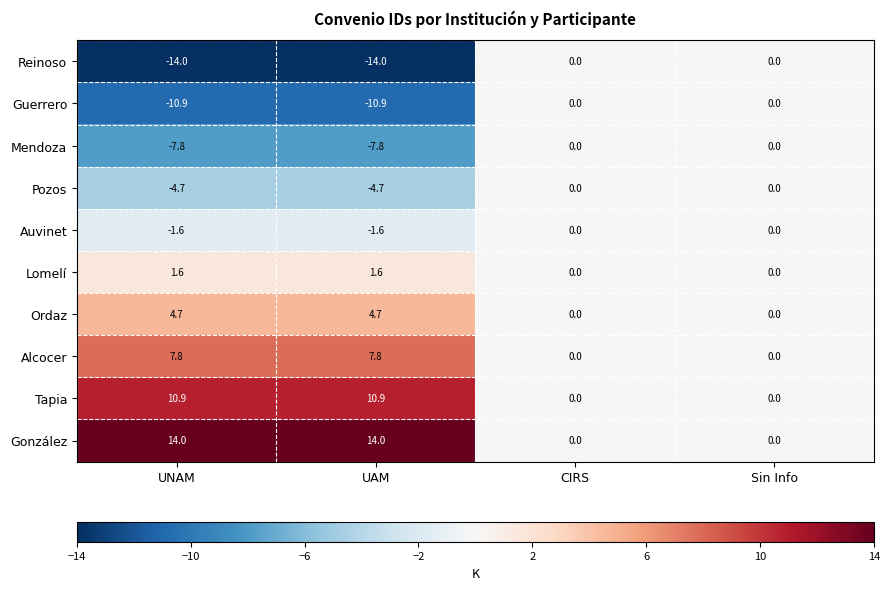

What is the sum of all Ordaz values?

9.4